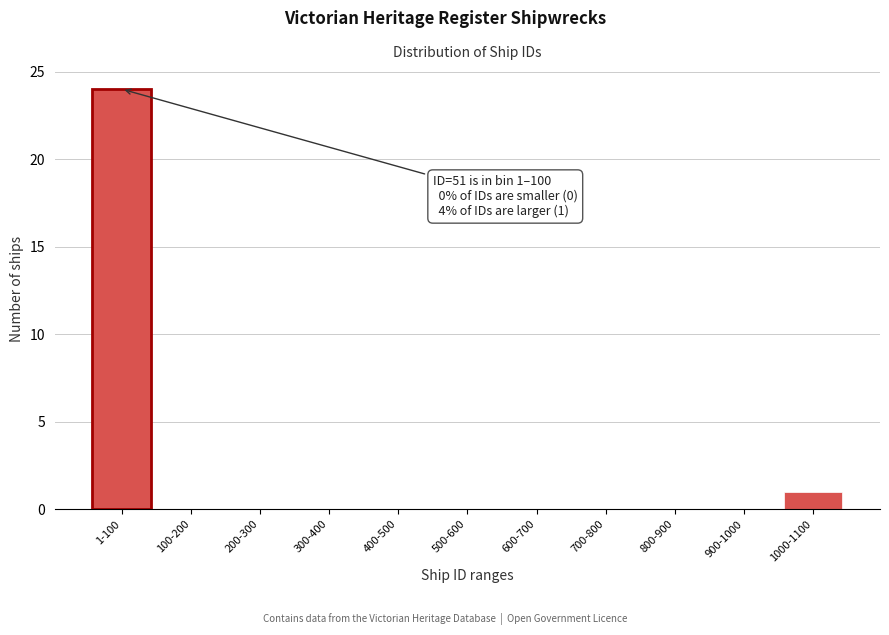

Reading right to left, what are all the values shown in this chart?

1000-1100=1	900-1000=0	800-900=0	700-800=0	600-700=0	500-600=0	400-500=0	300-400=0	200-300=0	100-200=0	1-100=24